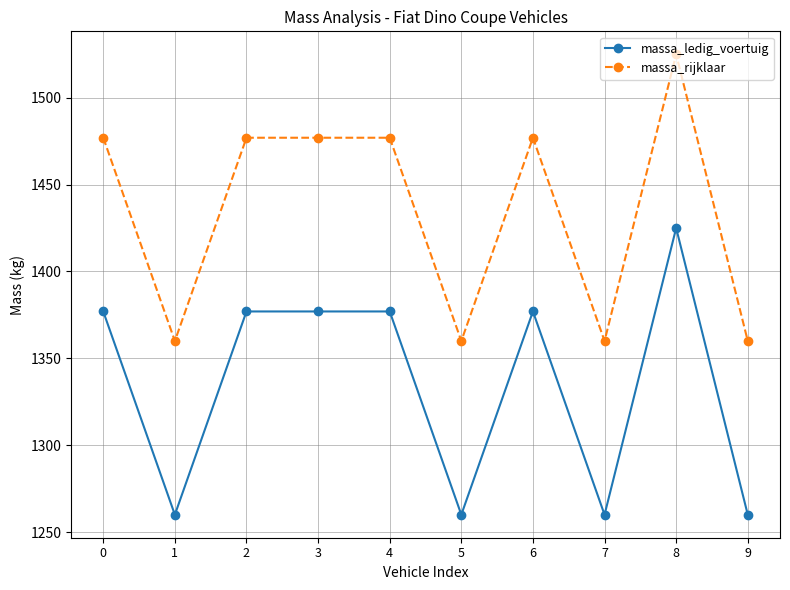

The value of massa_ledig_voertuig at 2 is 1377. True or false?

True